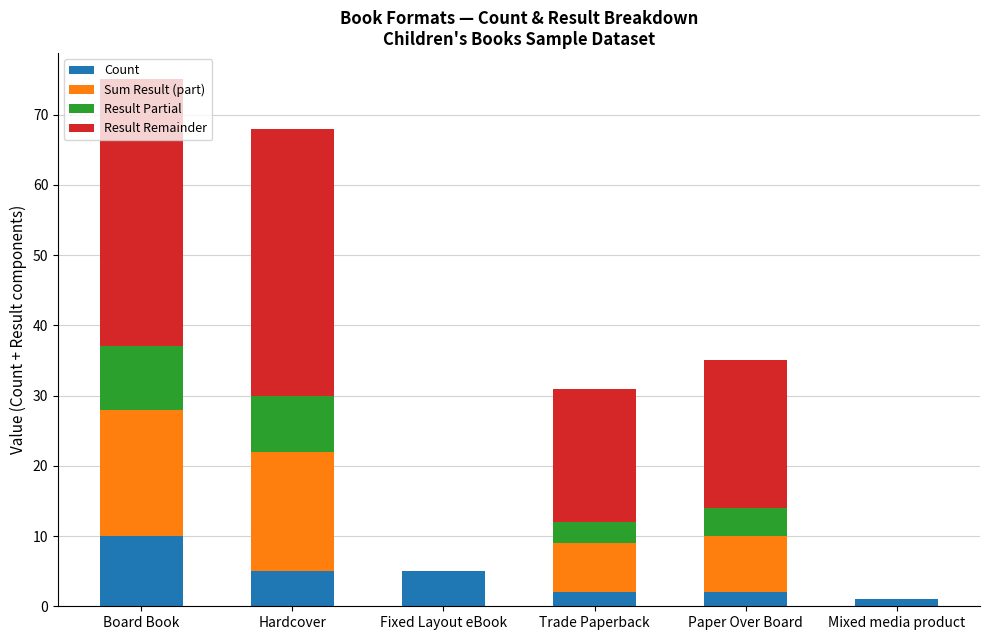

At which category is the sum across all series the highest?

Board Book